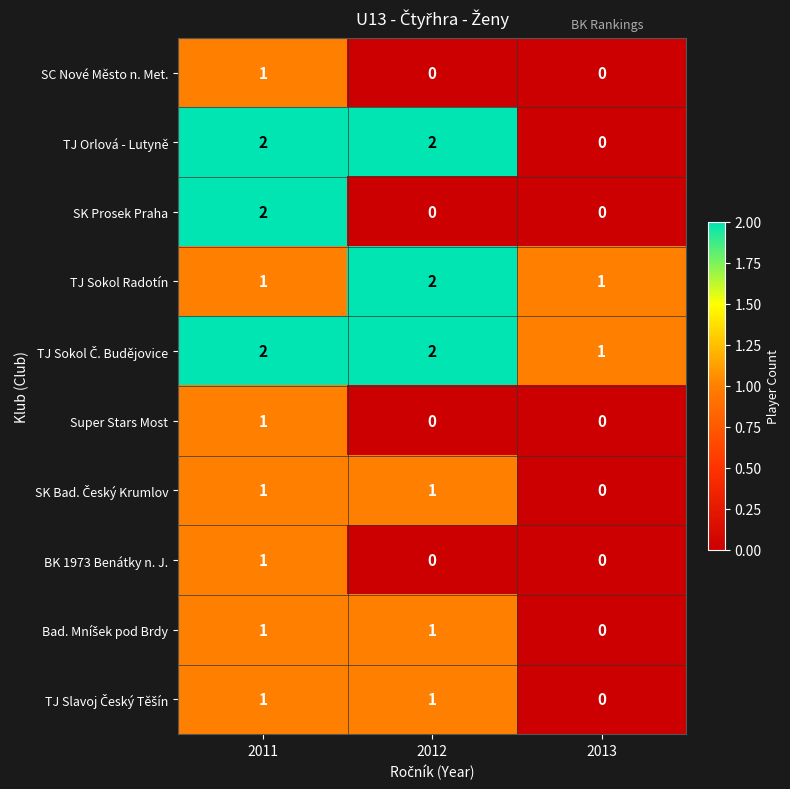

Which category has the highest value in the TJ Sokol Radotín series?

2012